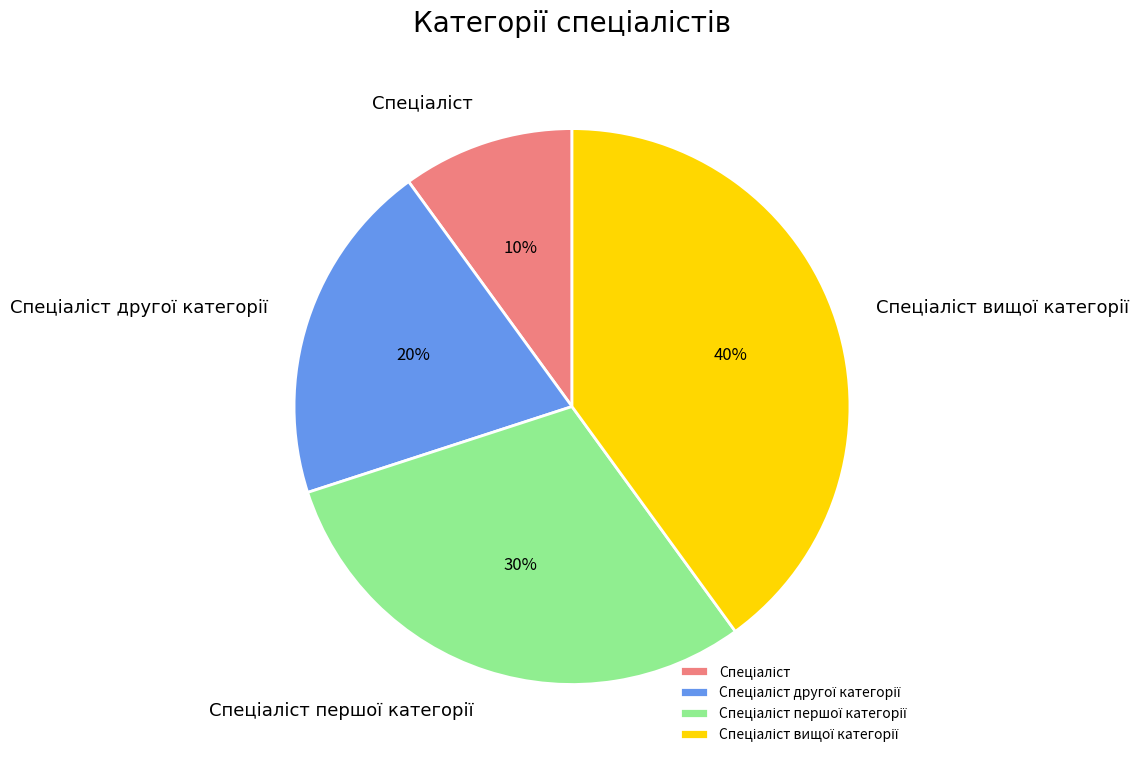

Is there a majority slice in this chart?

No